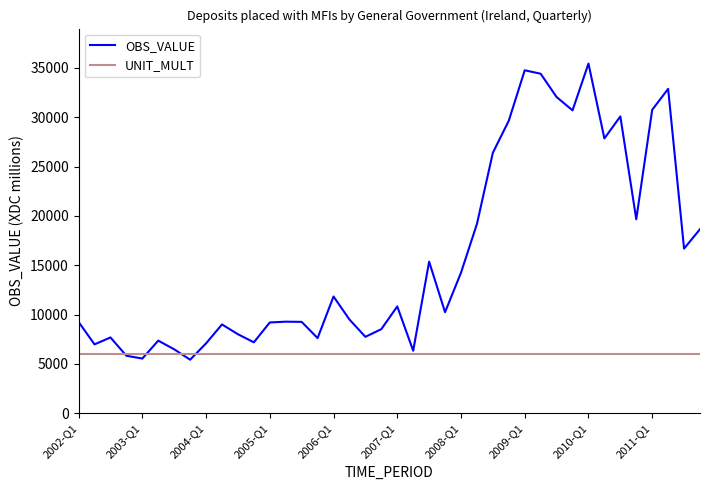

Rank the series by their maximum value, from highest to lowest.

OBS_VALUE, UNIT_MULT